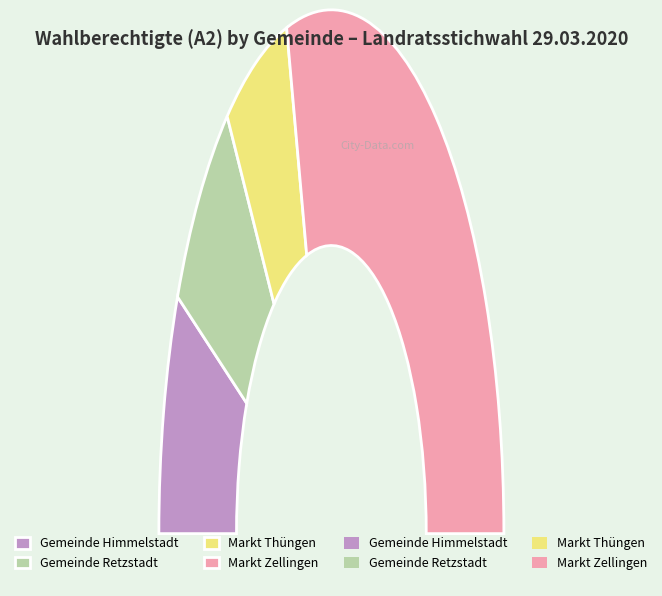

Count the number of slices in the pie.

4